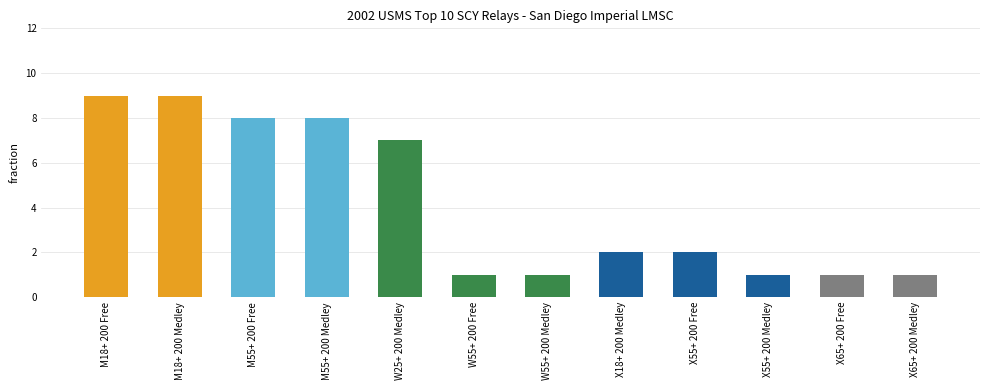

True or false: the data shows 12 at M18+ 200 Free.

False